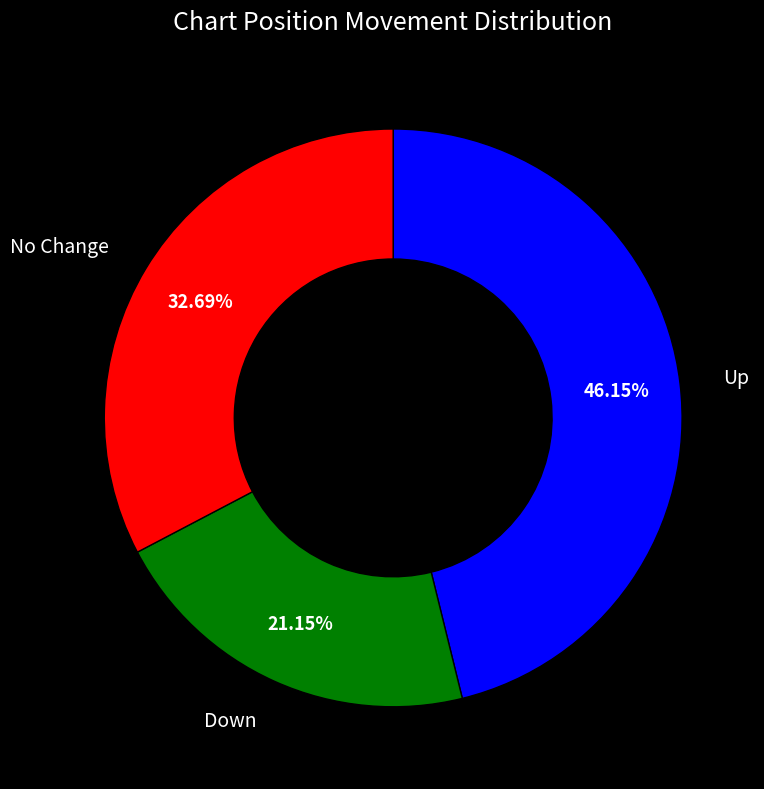

Is there a majority slice in this chart?

No